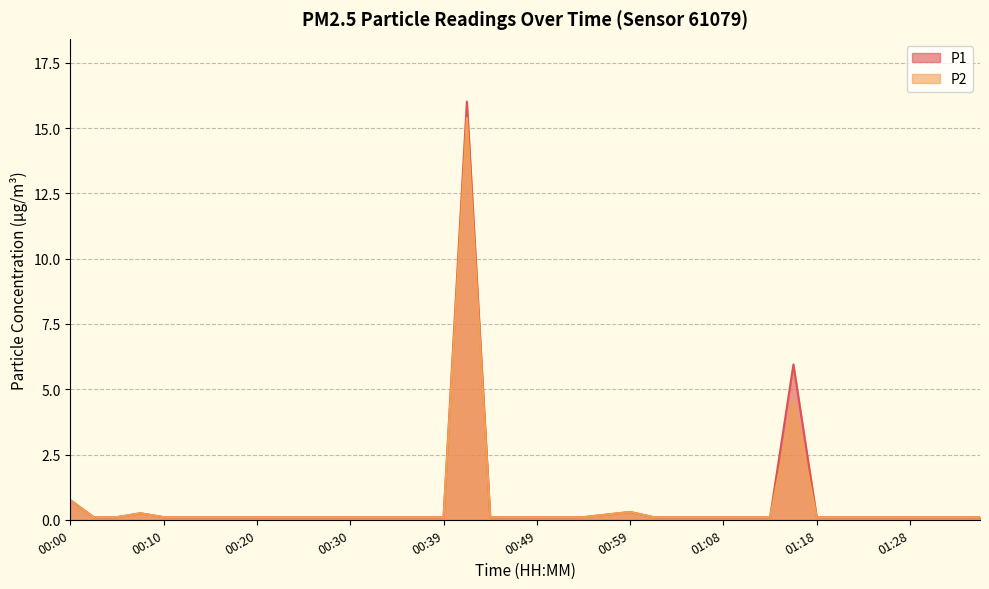

Does the chart have visible grid lines?

Yes